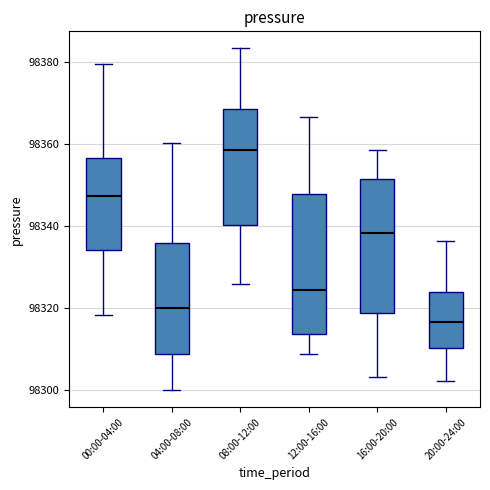

Reading left to right, read every box against the y-axis: the position of its median line, the range the box covers, and the ends of its whiskers. The values are not printed on the chart, so give them approximately, as read against the axis.

00:00-04:00: median 98348, box 98334 to 98356, whiskers 98318 to 98380
04:00-08:00: median 98320, box 98308 to 98336, whiskers 98300 to 98360
08:00-12:00: median 98358, box 98340 to 98368, whiskers 98326 to 98384
12:00-16:00: median 98324, box 98314 to 98348, whiskers 98308 to 98366
16:00-20:00: median 98338, box 98318 to 98352, whiskers 98304 to 98358
20:00-24:00: median 98316, box 98310 to 98324, whiskers 98302 to 98336